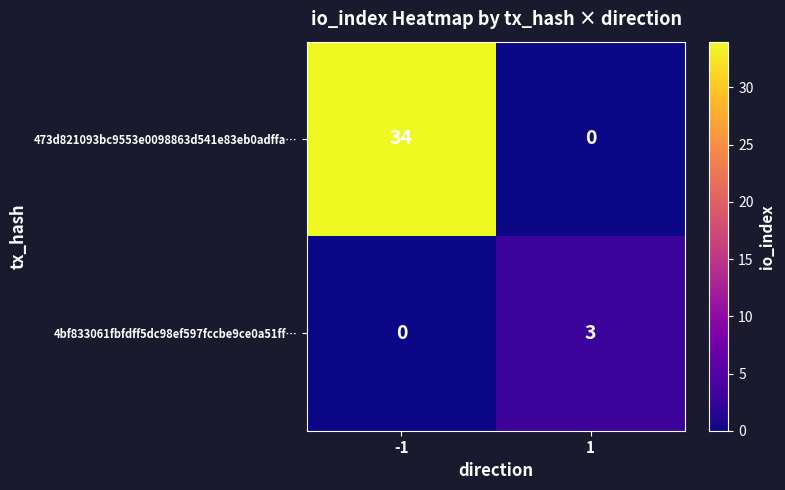

What is the difference between the maximum and minimum values in the 4bf833061fbfdff5dc98ef597fccbe9ce0a51ff… series?

3